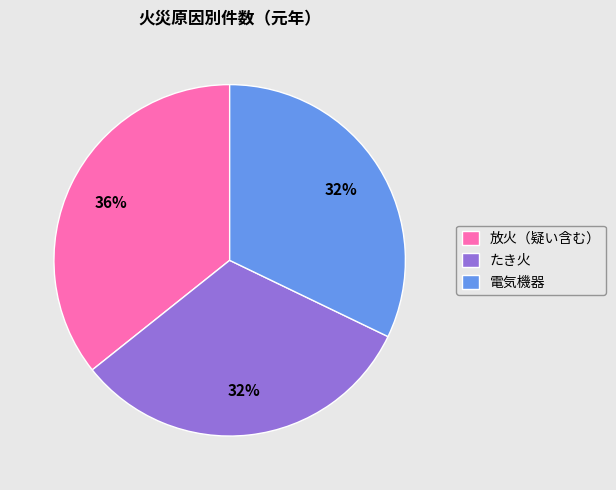

To the nearest percent, what percentage of the pie is 電気機器?

32%